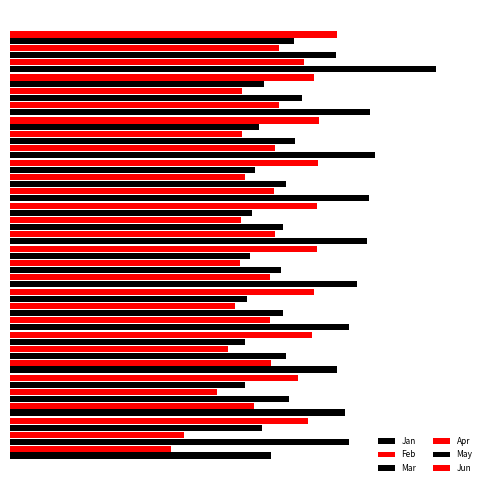

Count the number of data series in this chart.

6